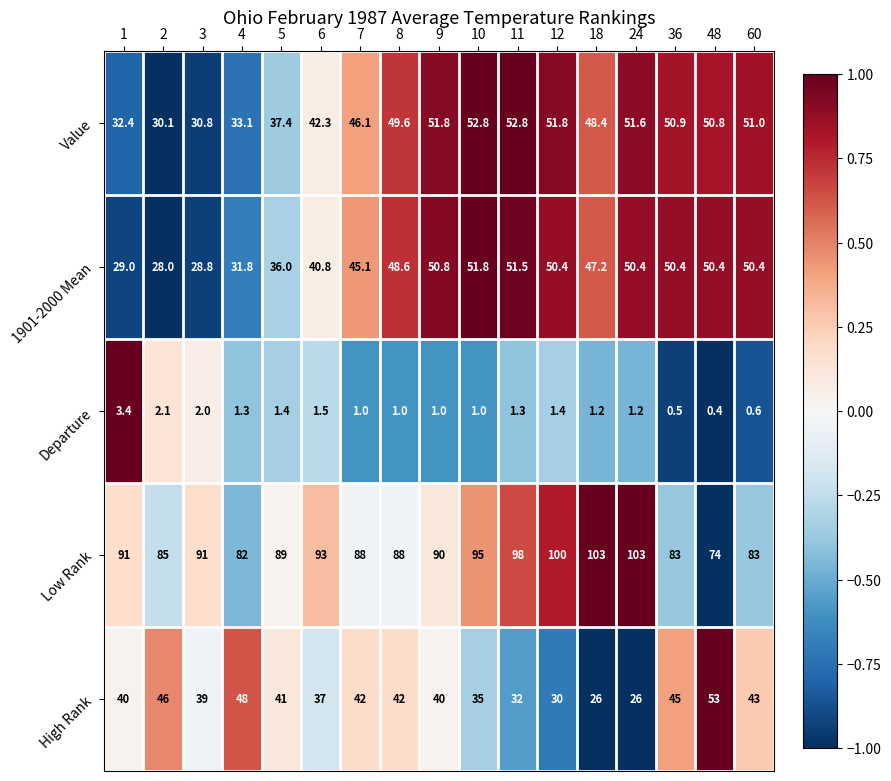

Is the value of Value at 12 greater than the value of 1901-2000 Mean at 3?

Yes